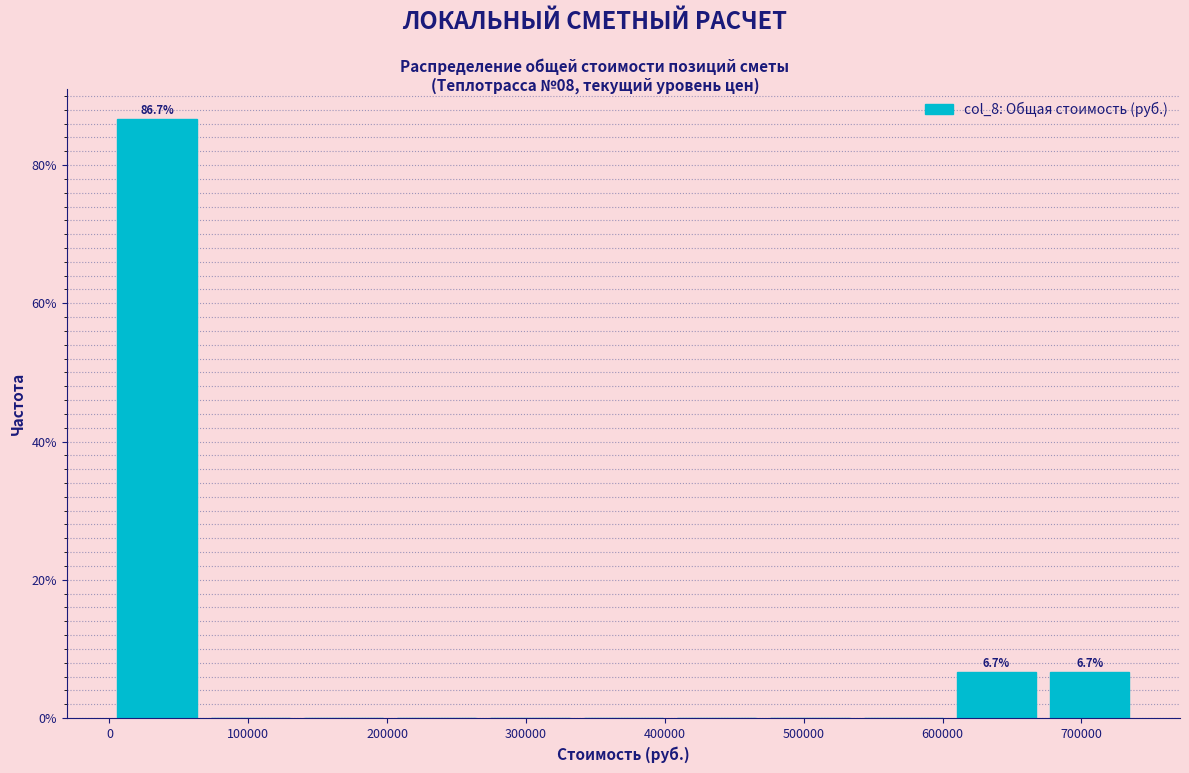

Which range on the x-axis has the tallest bar?

0 to 70000